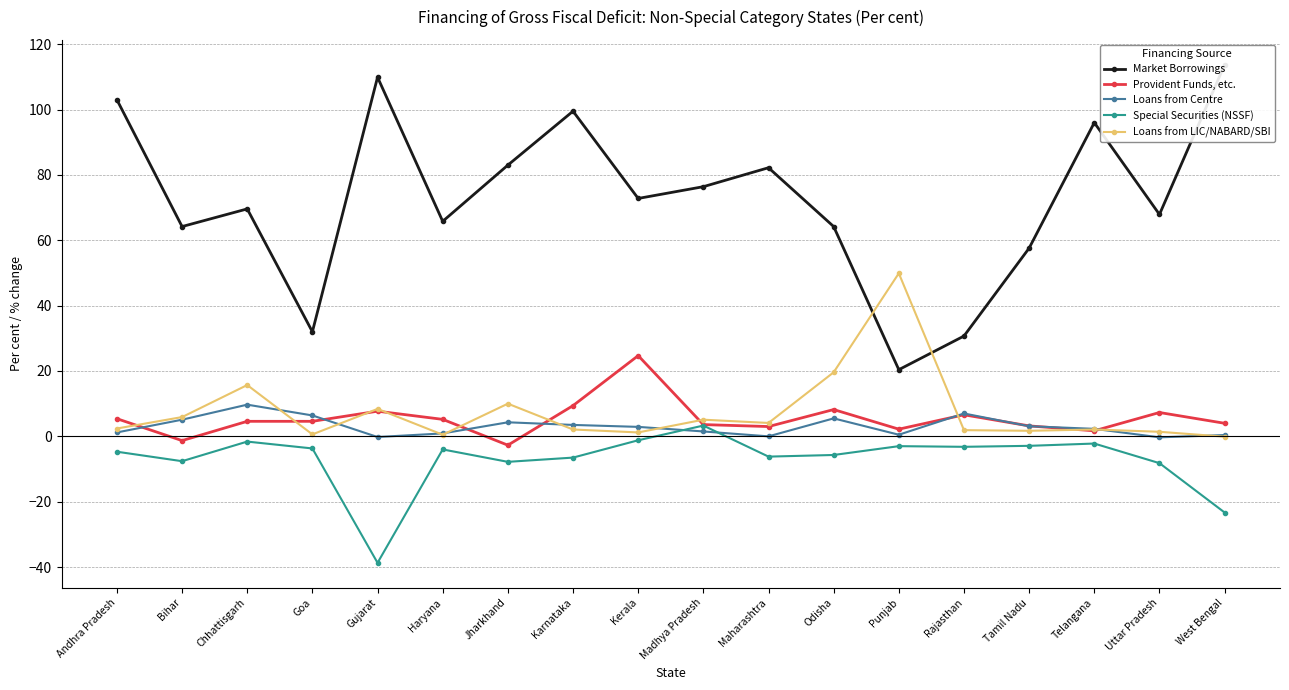

At how many categories does at least one series exceed 40?

16